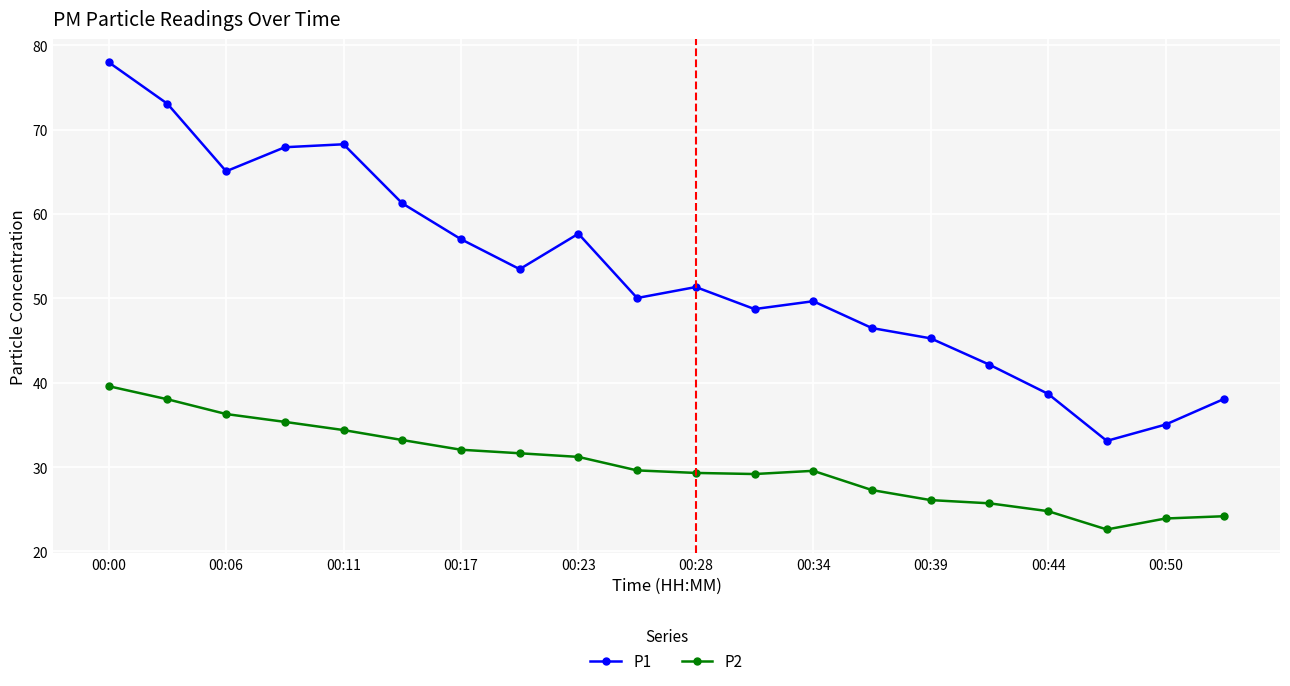

What is the sum of all P2 values?

603.8